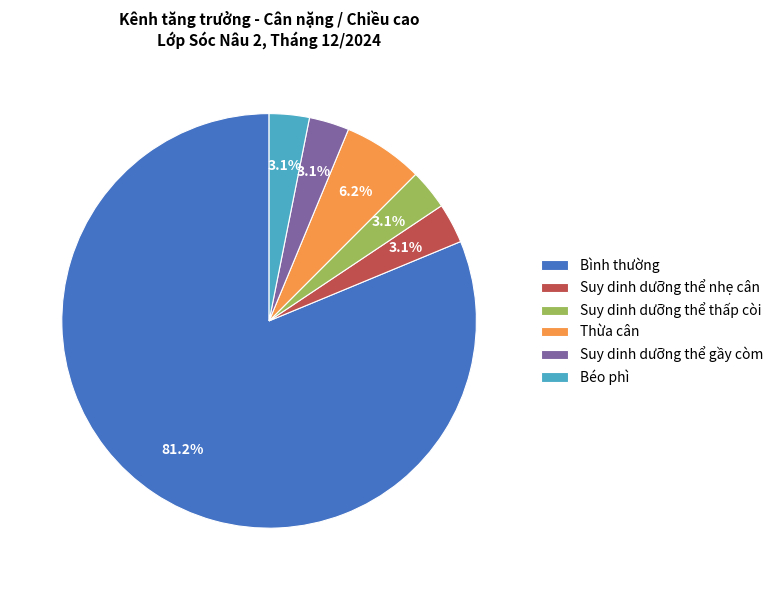

Between Thừa cân and Suy dinh dưỡng thể thấp còi, which is larger?

Thừa cân